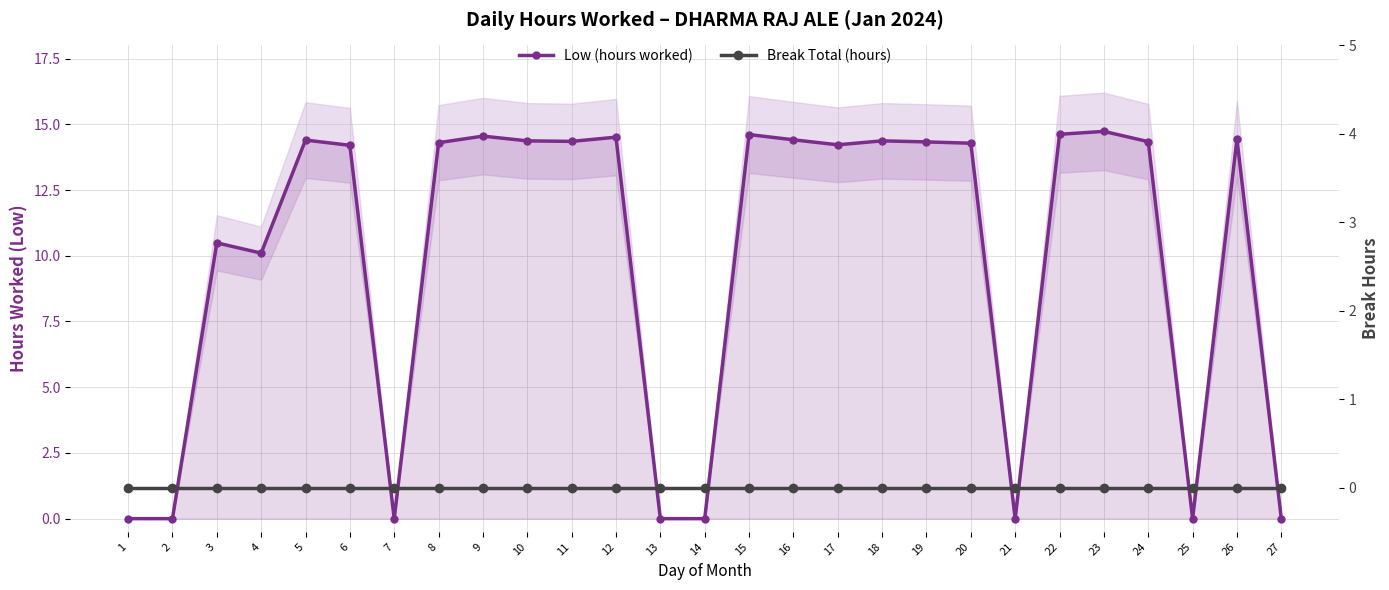

True or false: Low (hours worked) and Break Total (hours) cross at least once.

False